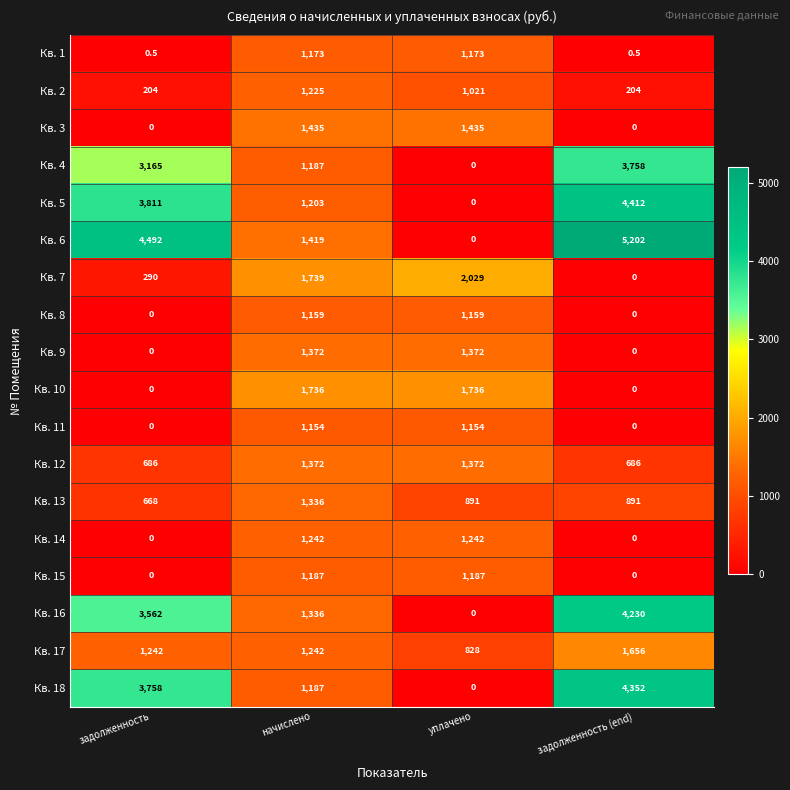

Is it true that Кв. 9 equals 578.2 at уплачено?

False